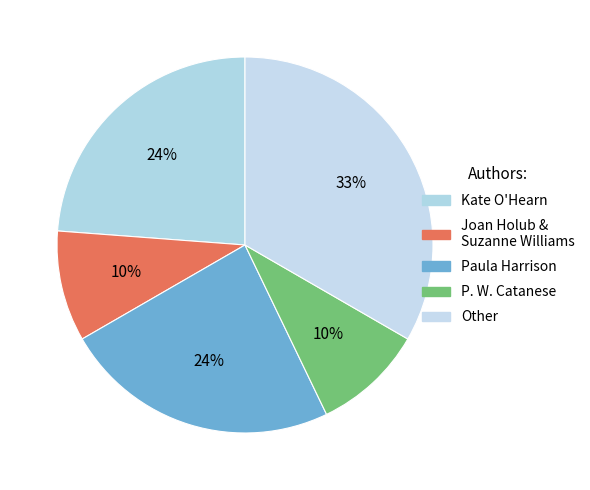

Rank the categories by value from highest to lowest.

Other, Kate O'Hearn, Paula Harrison, Joan Holub & Suzanne Williams, P. W. Catanese